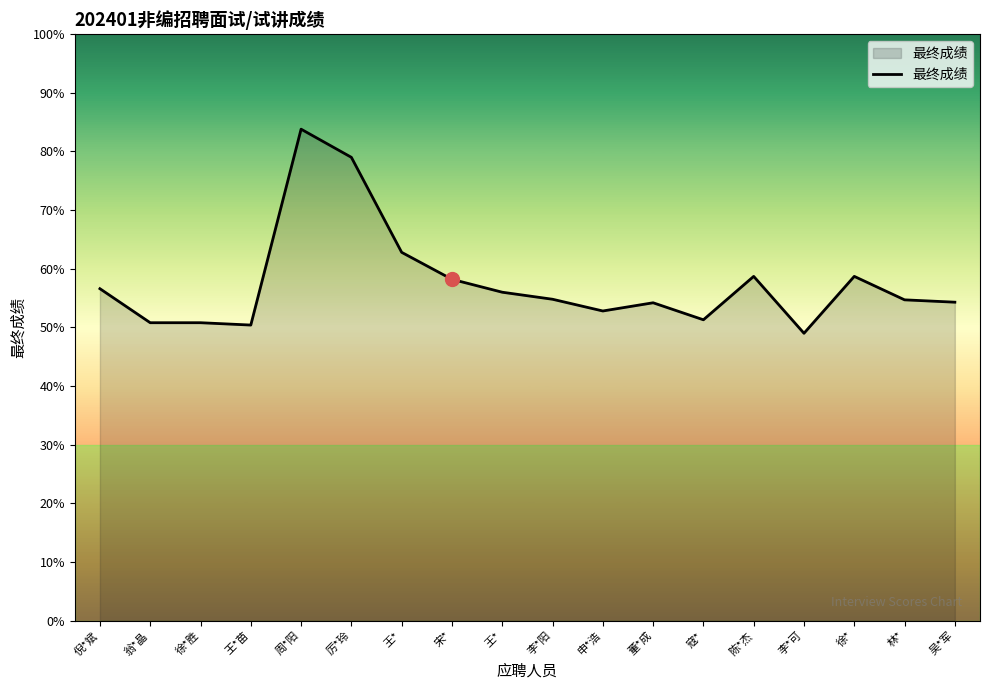

Between 周*阳 and 吴*军, which is larger?

周*阳